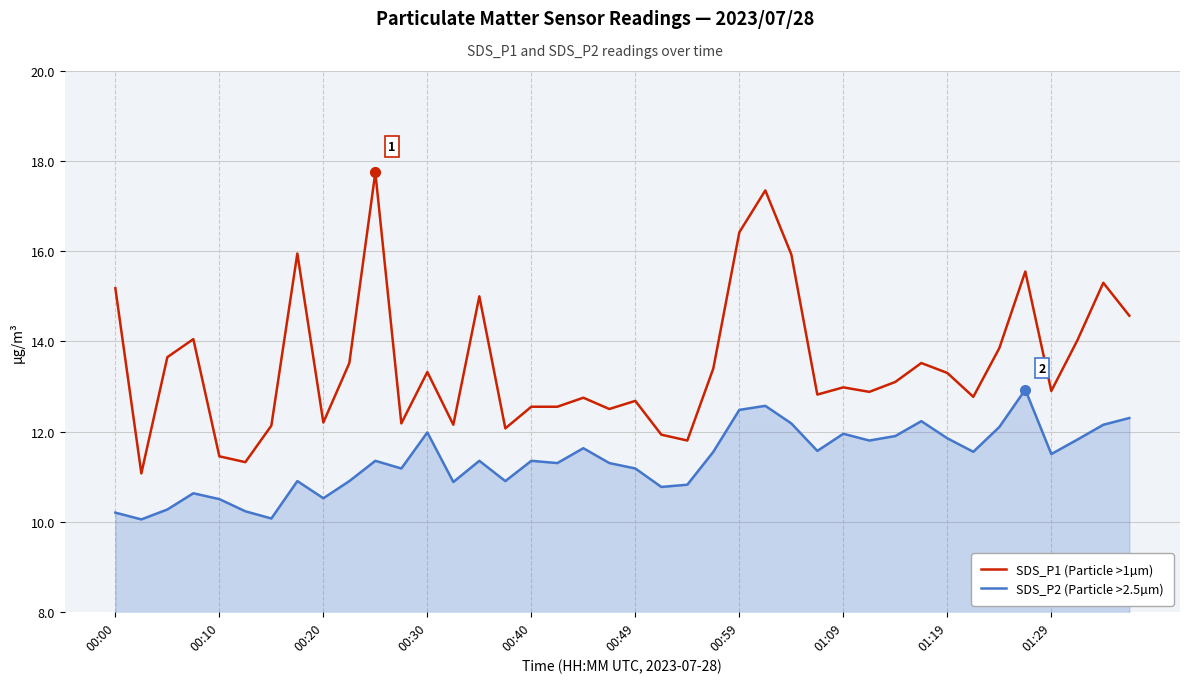

True or false: SDS_P2 (Particle >2.5µm) and SDS_P1 (Particle >1µm) intersect in this chart.

False